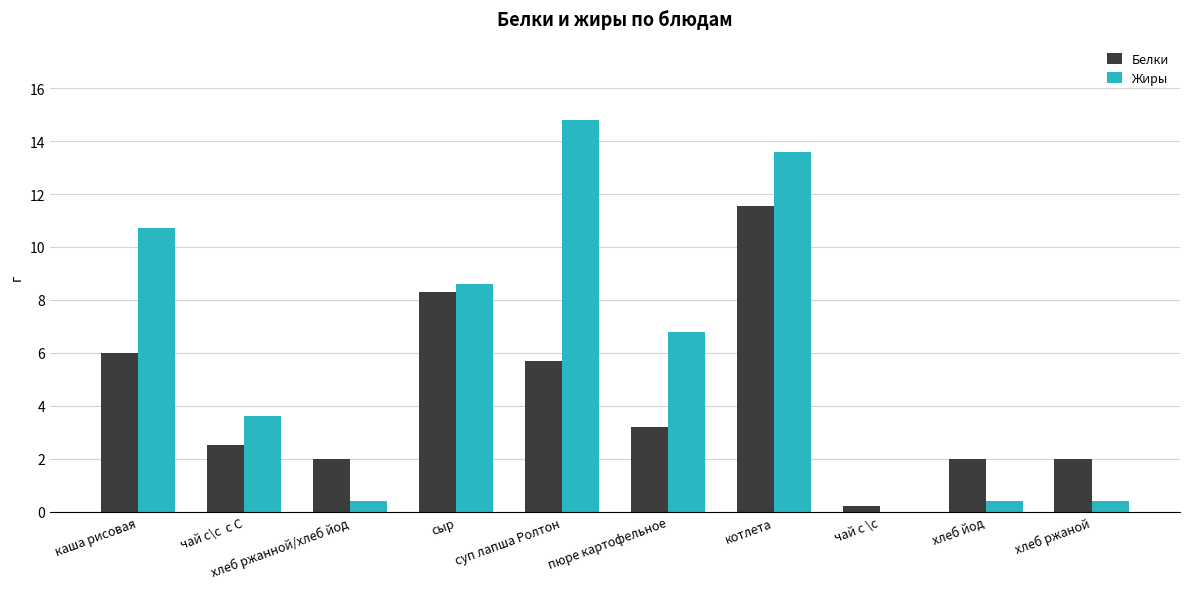

The value of Жиры at чай с \с is 0.0. True or false?

True